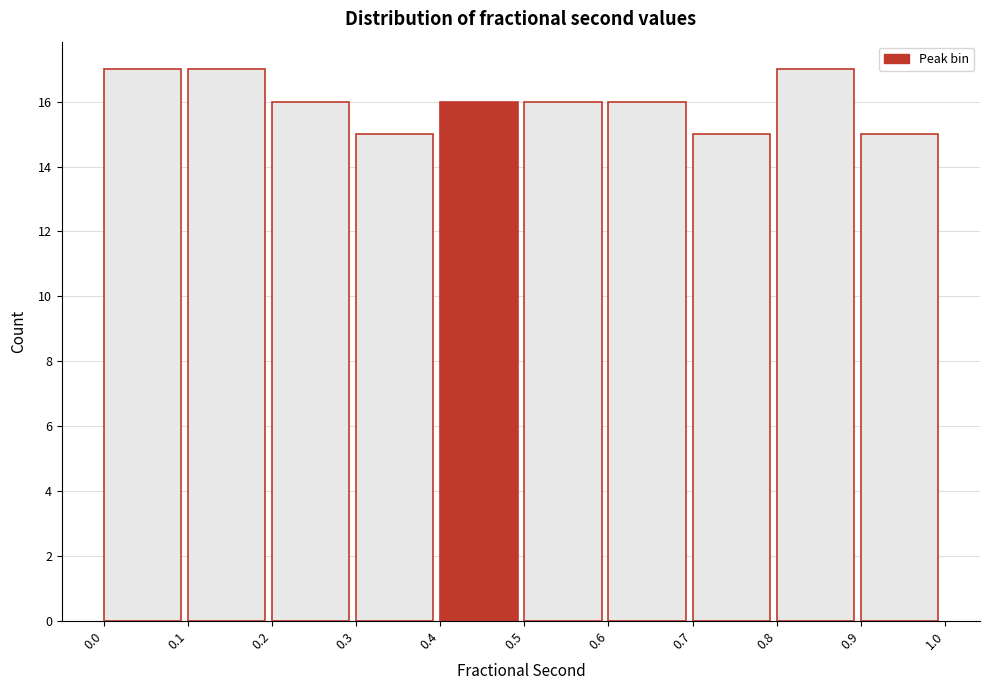

Reading left to right, transcribe this chart: for each bar, give the range it covers on the x-axis and its height. The values are not printed on the chart, so give them approximately, as read against the axis.

0.0 to 0.1: 17
0.1 to 0.2: 17
0.2 to 0.3: 16
0.3 to 0.4: 15
0.4 to 0.5: 16
0.5 to 0.6: 16
0.6 to 0.7: 16
0.7 to 0.8: 15
0.8 to 0.9: 17
0.9 to 1.0: 15